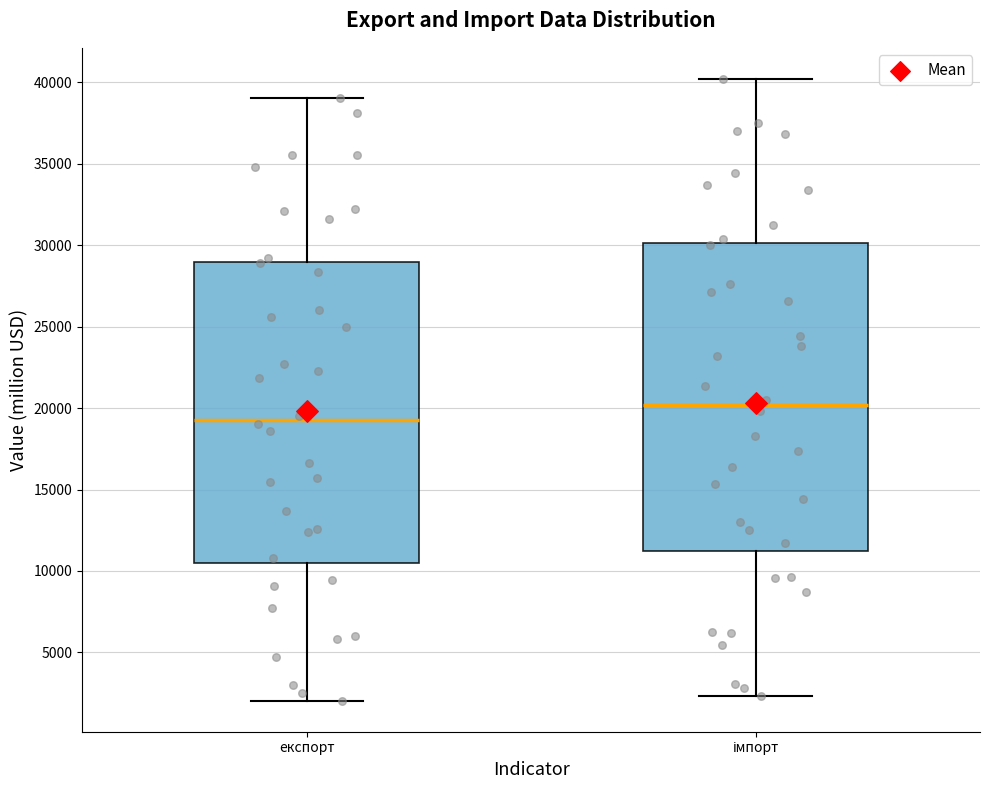

Where is the lower edge of the box for експорт on the y-axis? The values are not printed on the chart, so give them approximately, as read against the axis.

10500